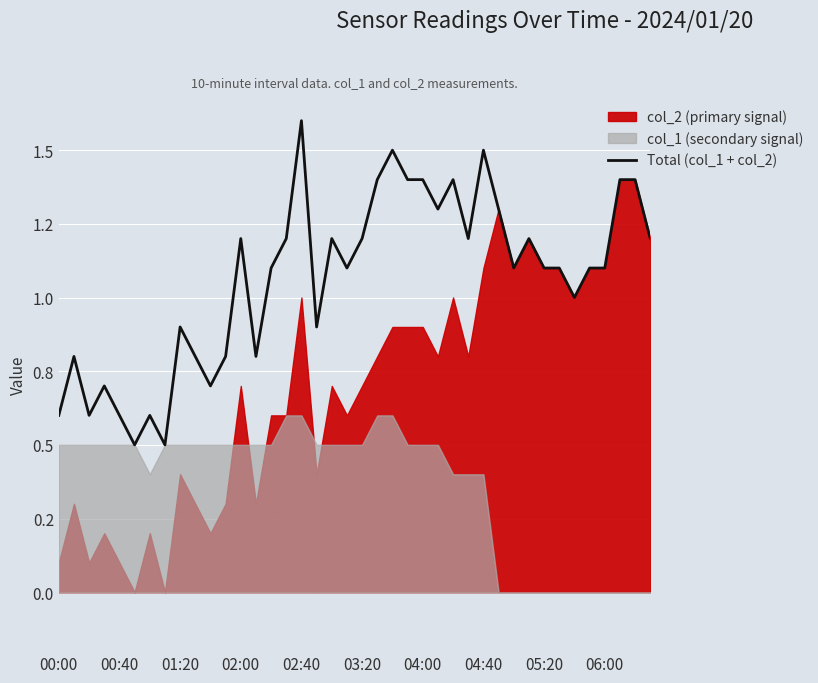

What is the average value?

1.1